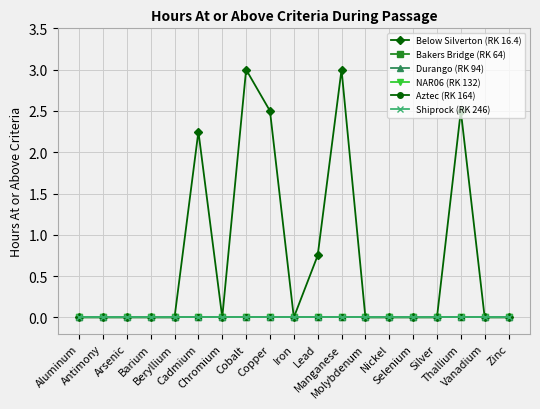

True or false: Durango (RK 94) and Below Silverton (RK 16.4) cross at least once.

False